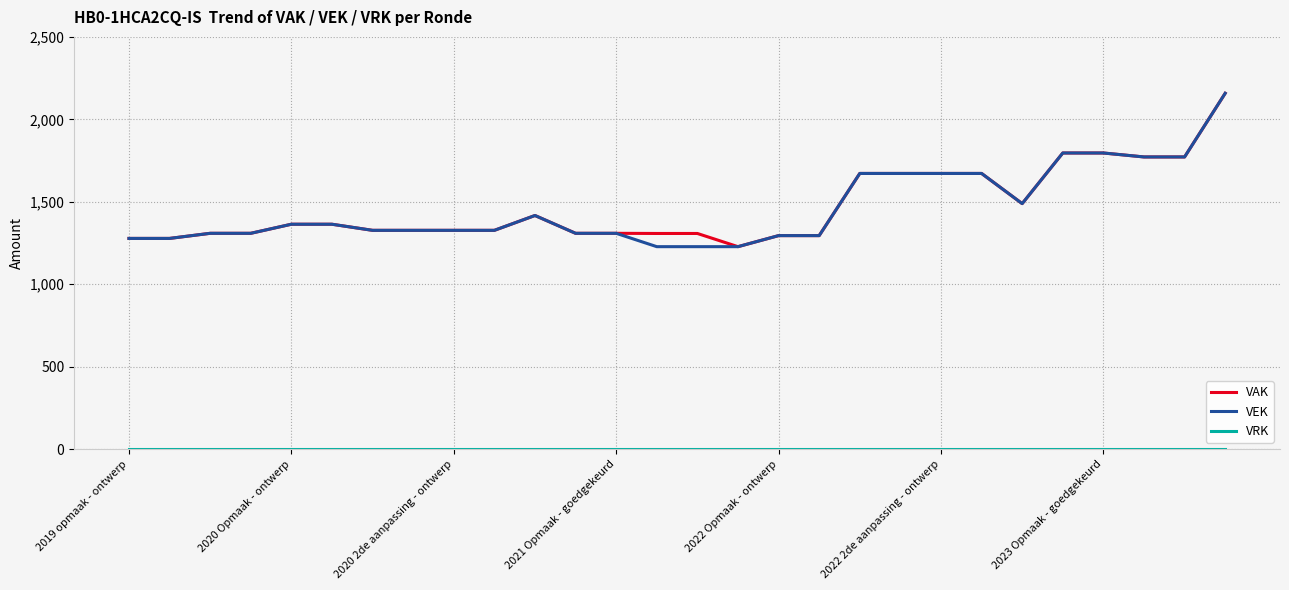

What is the maximum value for VEK?

2158